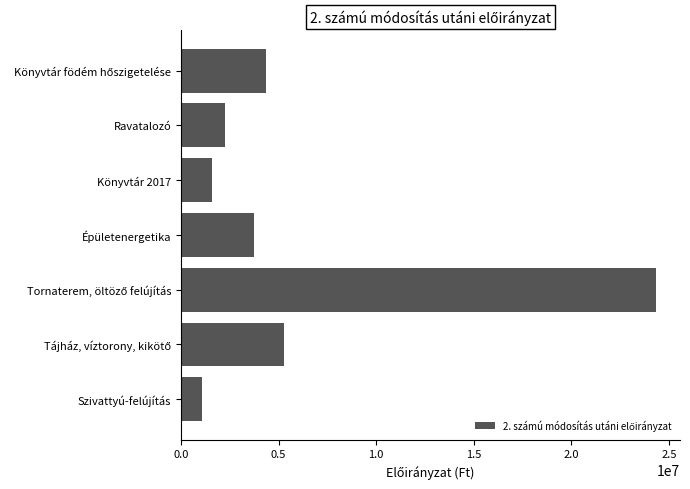

The chart shows a value of 1058334 at Szivattyú-felújítás. True or false?

True